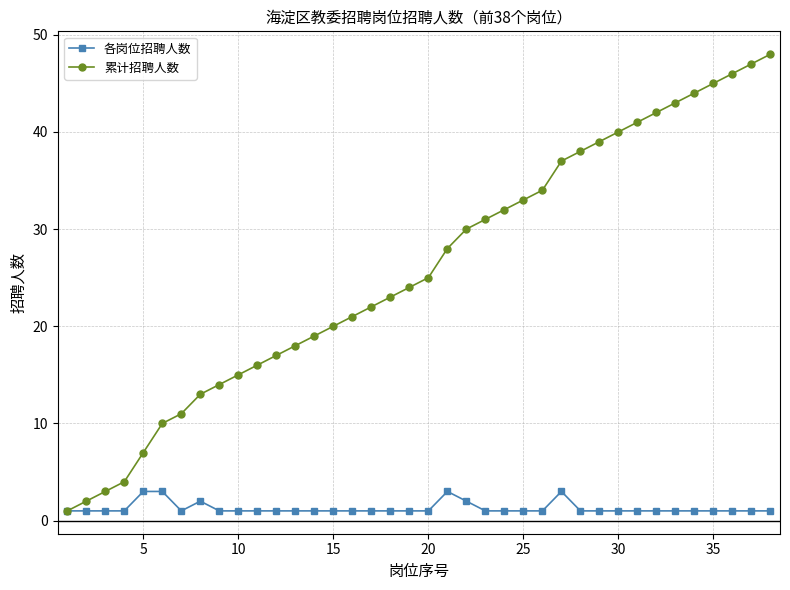

What are all the series names shown in the legend?

各岗位招聘人数, 累计招聘人数